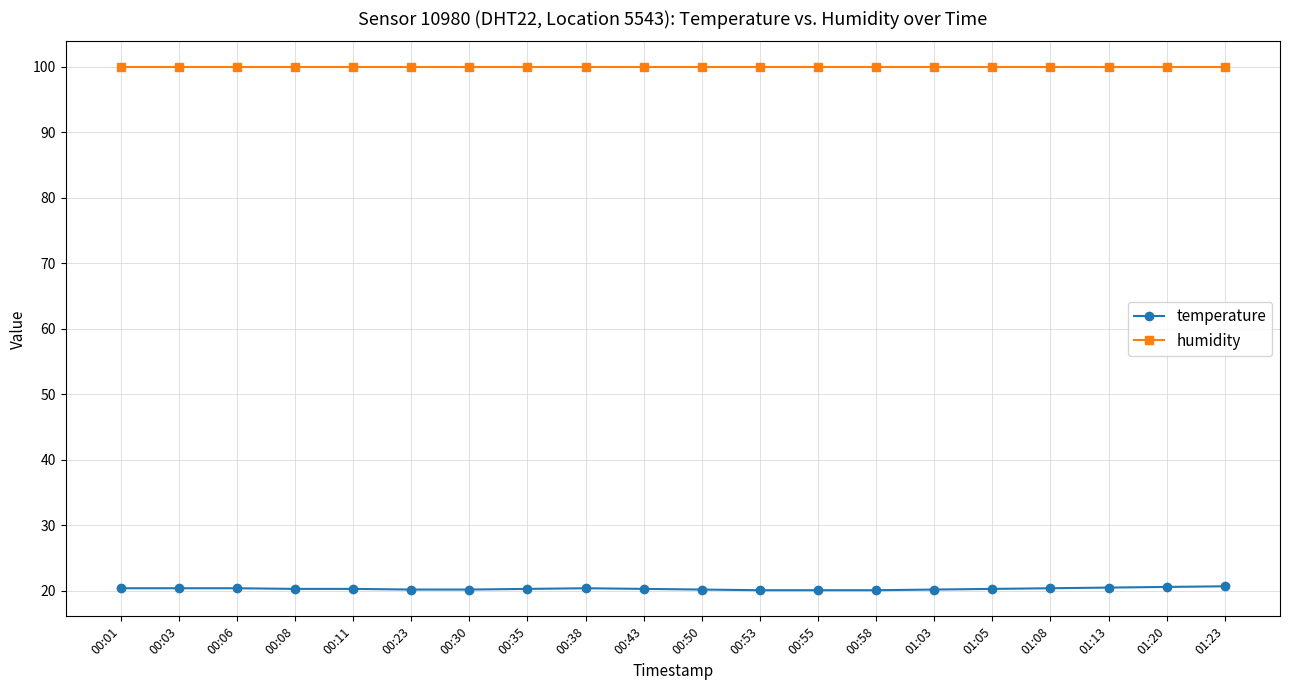

What is the spread (max minus min) of values at 00:50?

79.7